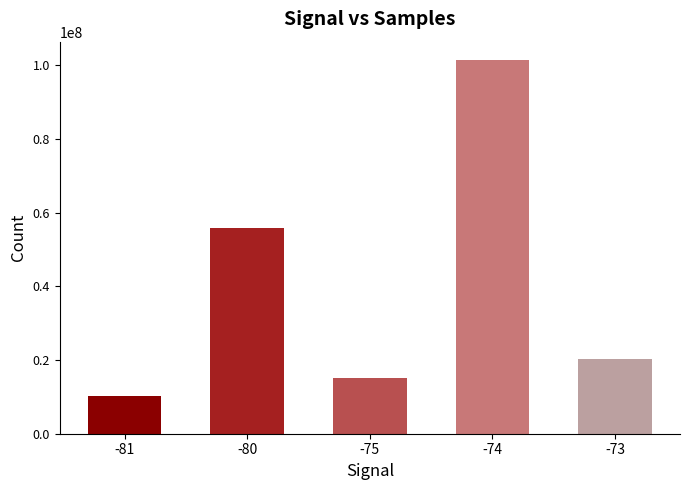

True or false: the data shows 10140801 at -81.

True